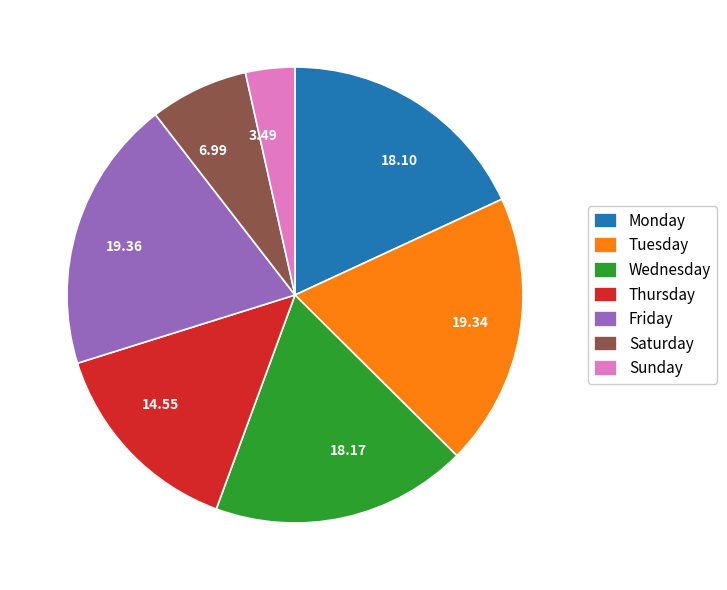

Does 18.17 represent more than half of the total?

No